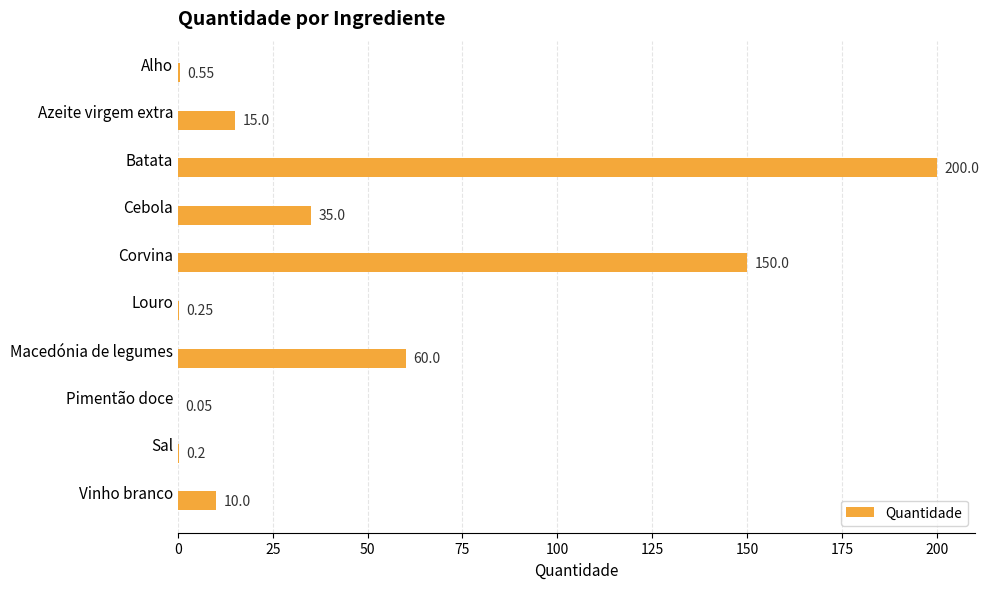

At which label is the value closest to 100?

Macedónia de legumes